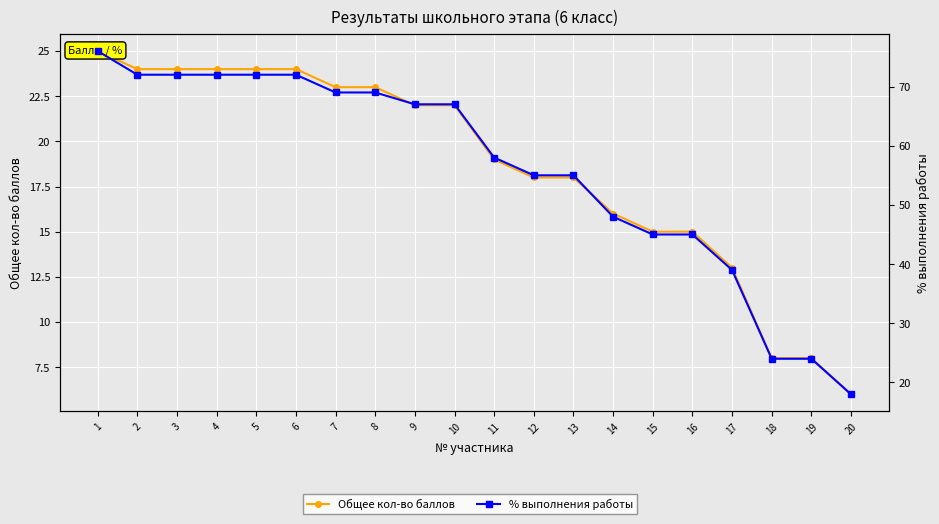

Which has a higher value, 19 or 11?

11